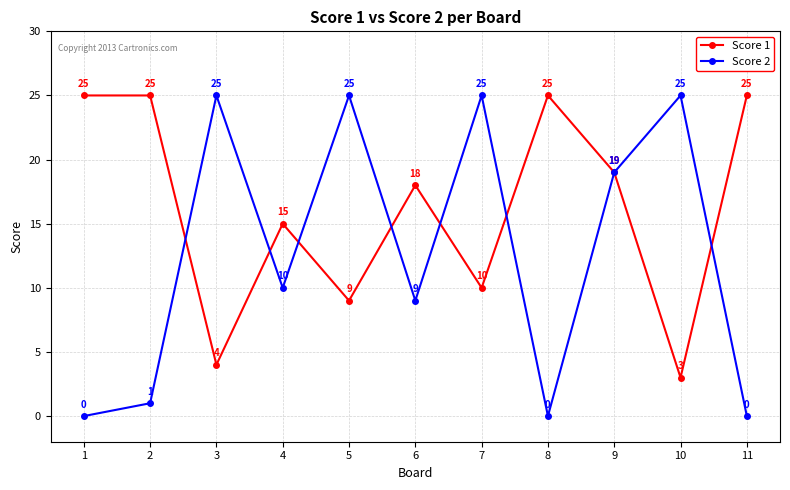

Which series changed the most between 8 and 10?

Score 2